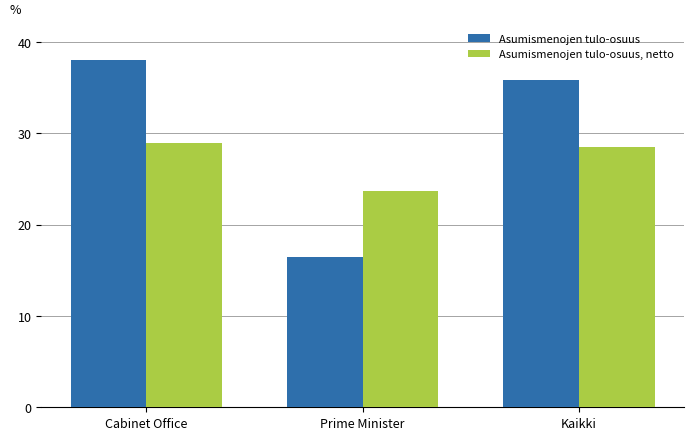

Is the value of Asumismenojen tulo-osuus, netto at Kaikki greater than the value of Asumismenojen tulo-osuus at Cabinet Office?

No